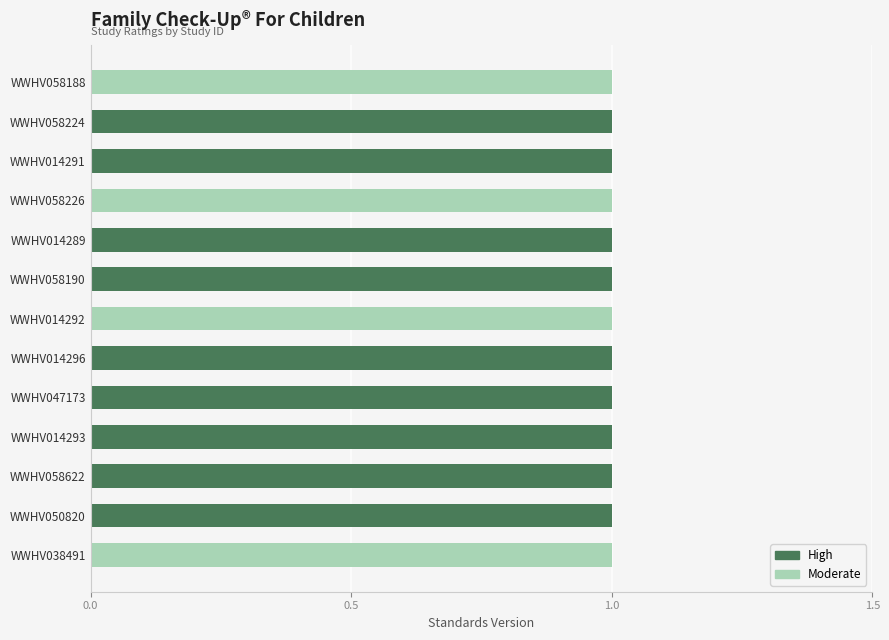

What is the total value across all series at WWHV058224?

1